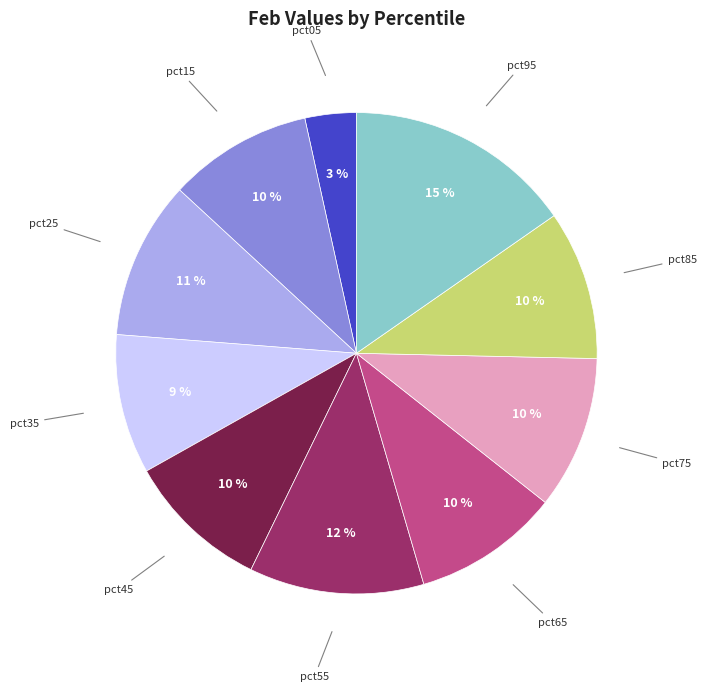

How many slices are in this pie chart?

10